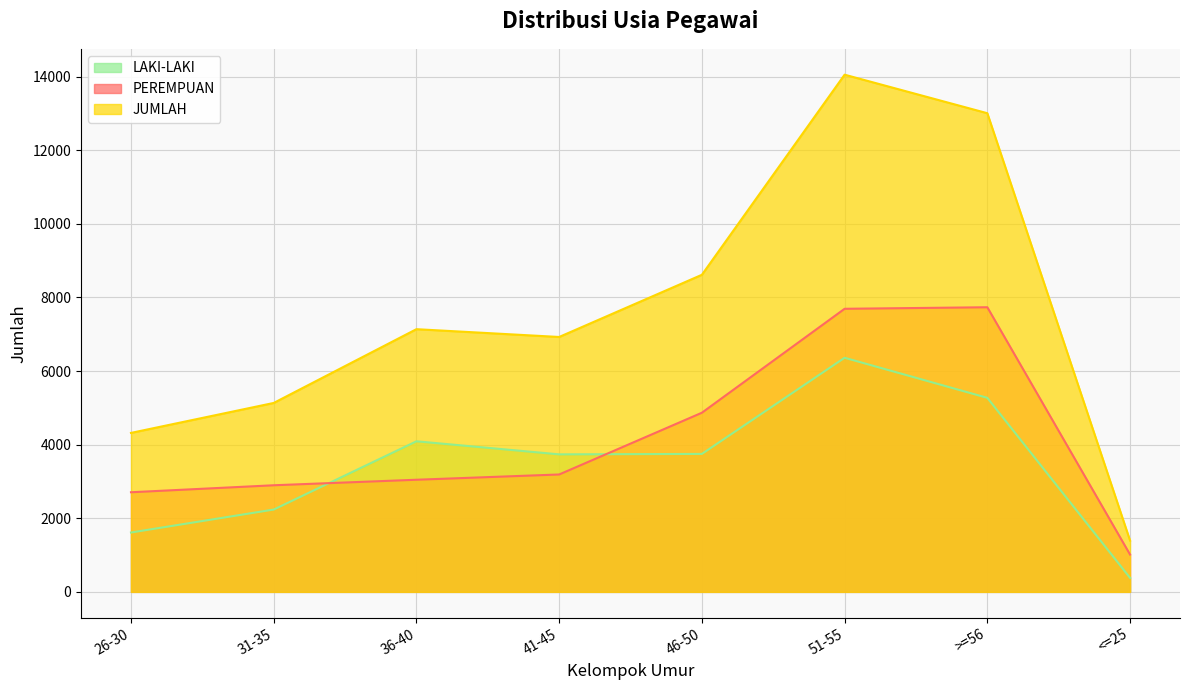

Rank the series at 41-45 from highest to lowest value.

JUMLAH, LAKI-LAKI, PEREMPUAN